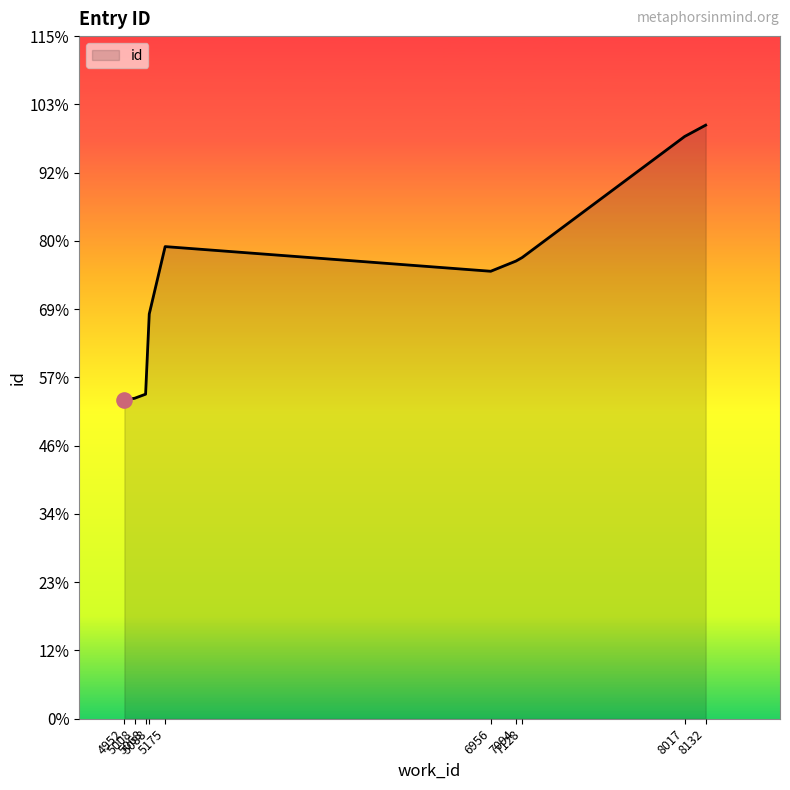

What is the ratio of the value at 5068 to the value at 5088?

0.8